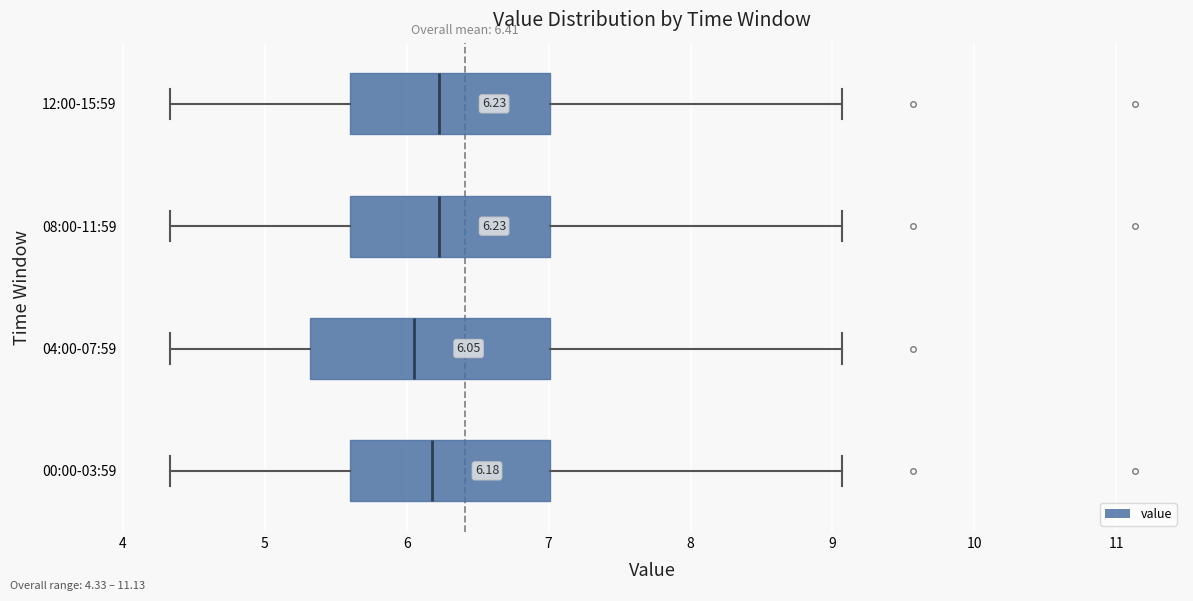

Which box is the widest, from its left edge to its right edge?

04:00-07:59